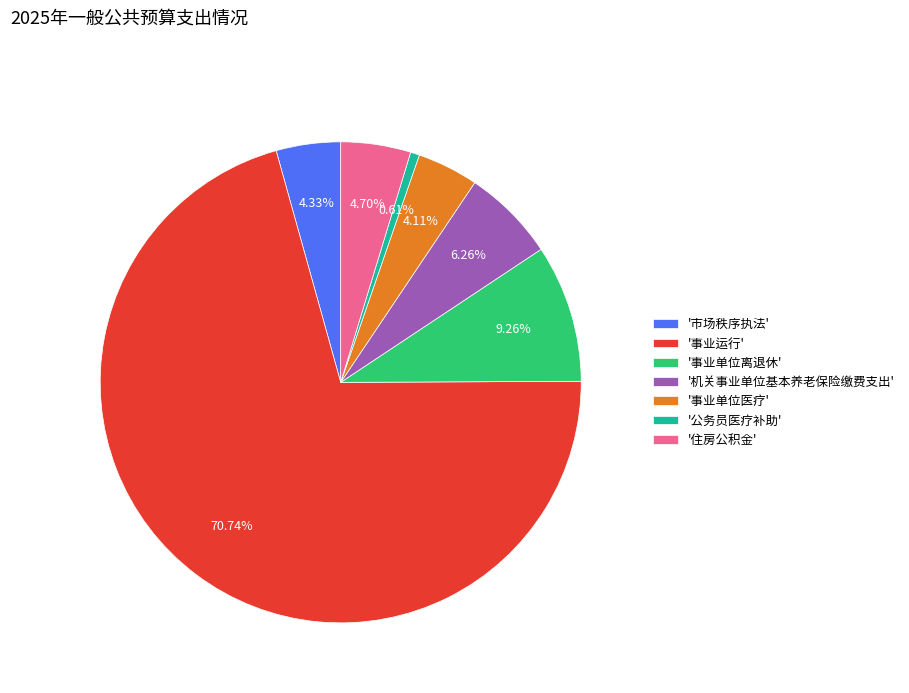

Which has a higher value, '市场秩序执法' or '事业运行'?

'事业运行'